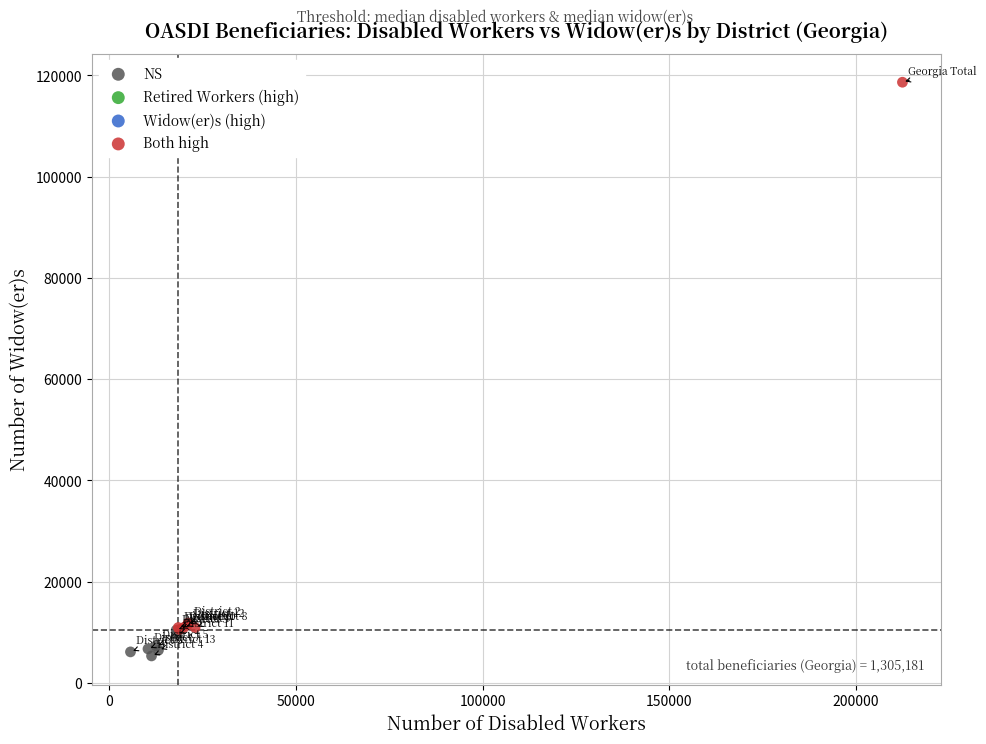

Which series contains the highest Y value?

Both high